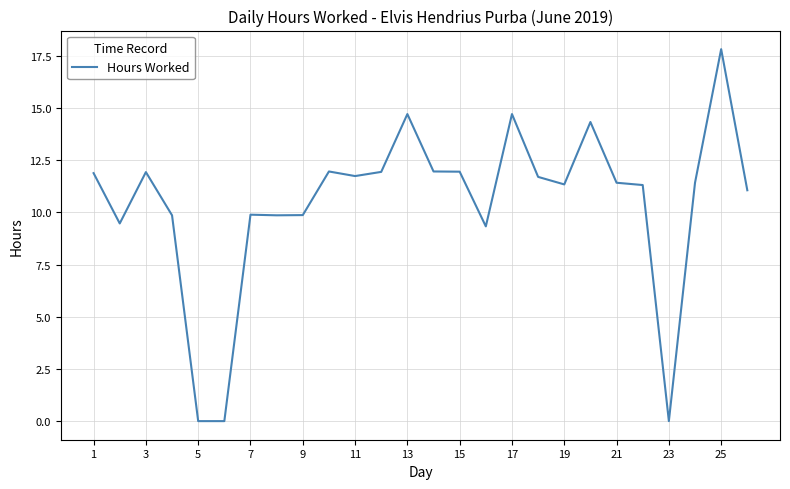

What is the greatest value displayed?

17.8